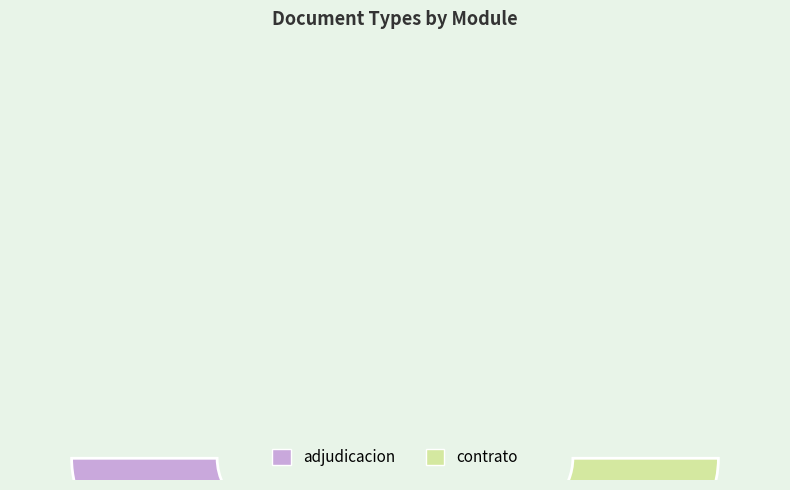

The Resolución de Adjudicación slice represents 17% of the pie. True or false?

False